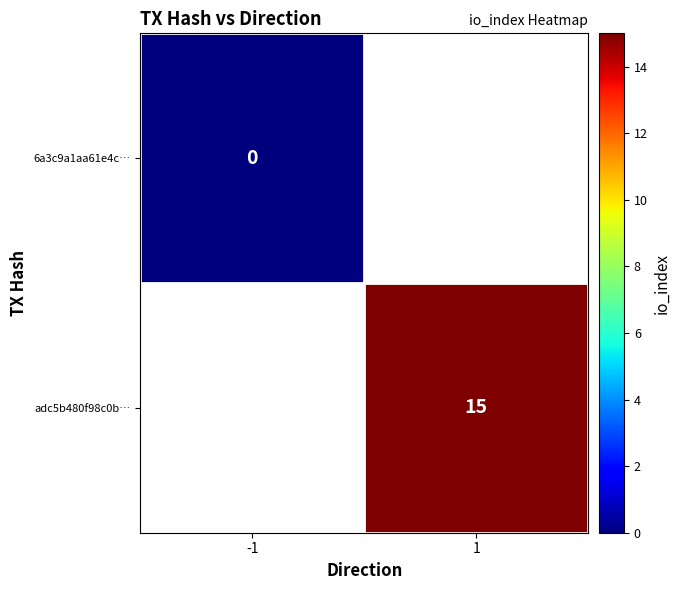

Is it true that adc5b480f98c0b… equals 15 at 1?

True